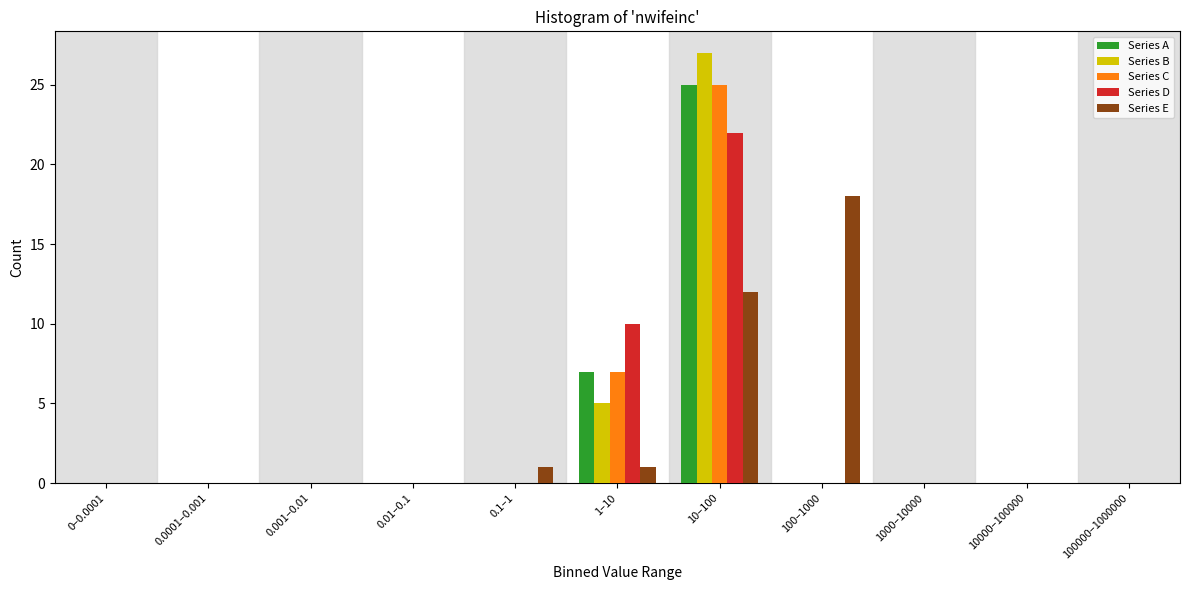

The value of Series D at 10000–100000 is 0. True or false?

True